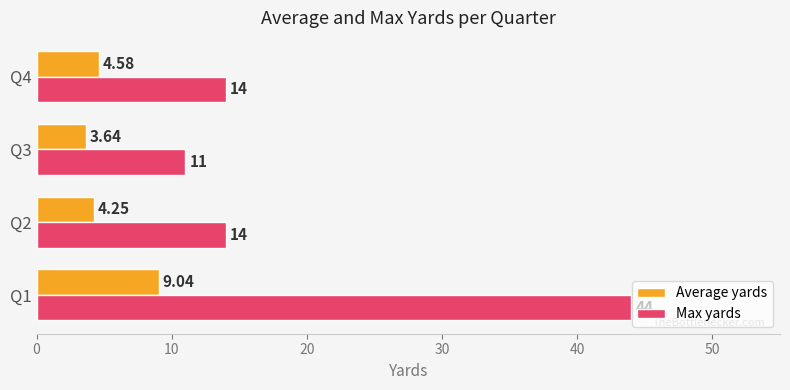

At how many categories does at least one series exceed 10?

4